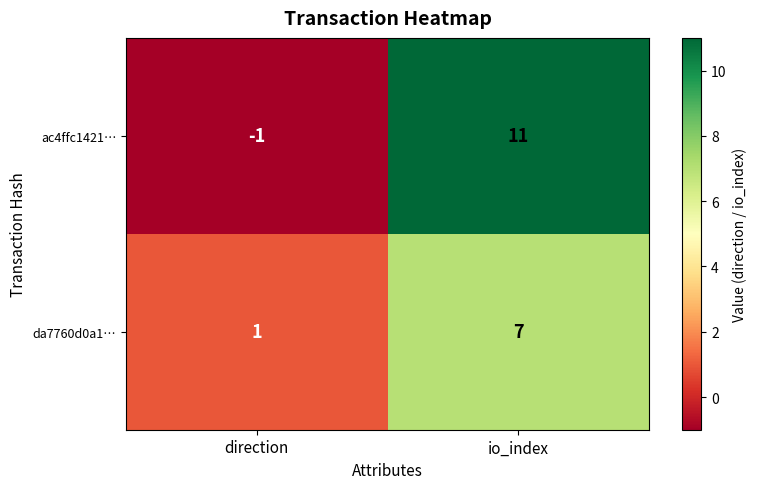

How many distinct data groups are displayed?

2